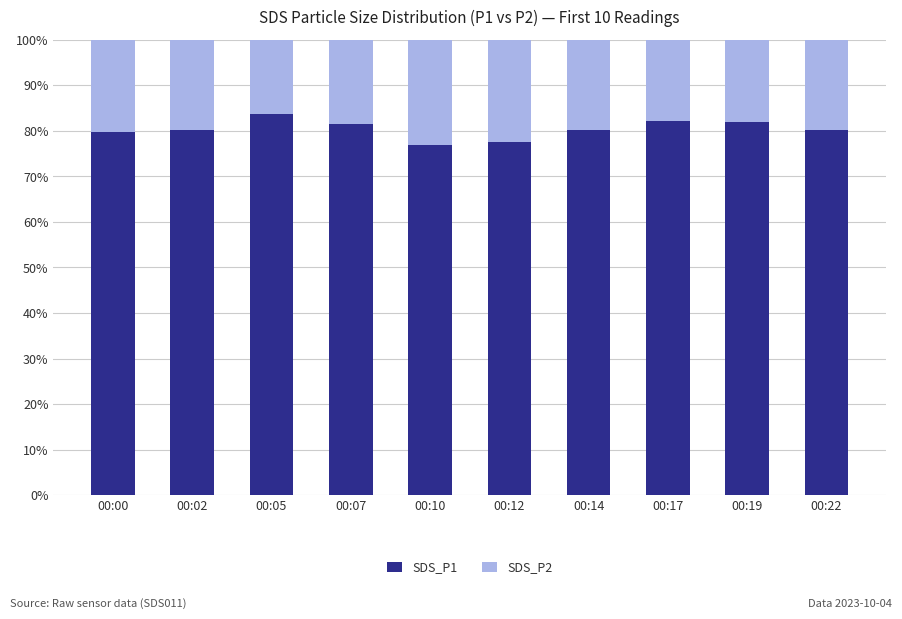

What is the total value across all series at 00:10?

100.0